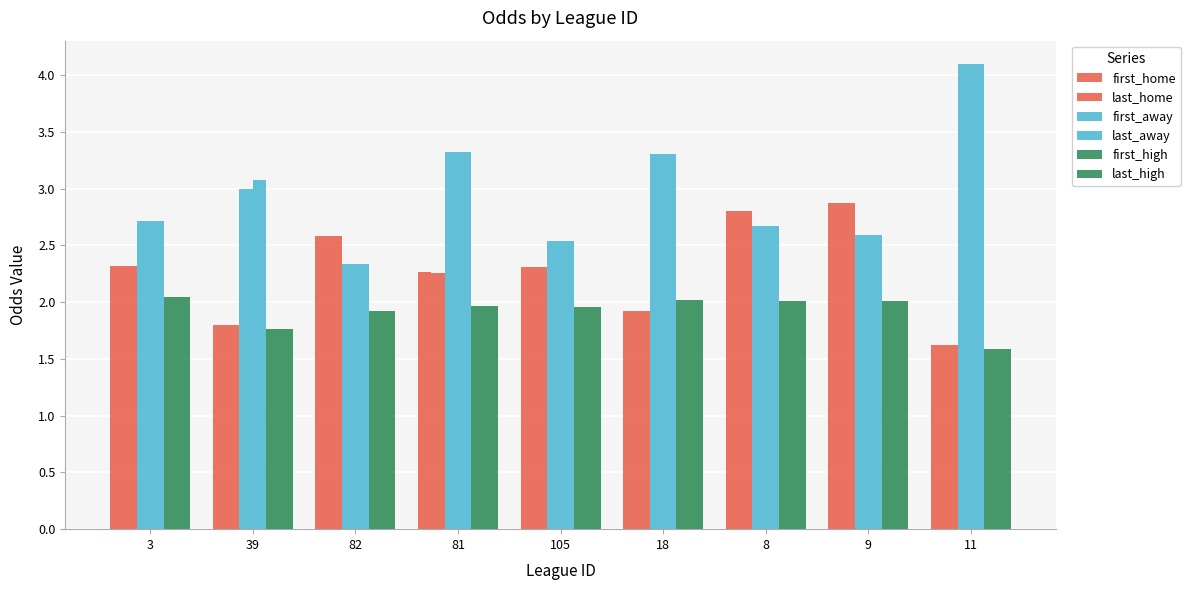

Reading left to right, extract all data points from this chart.

first_home: 2.3	1.8	2.6	2.3	2.3	1.9	2.8	2.9	1.6
last_home: 2.3	1.8	2.6	2.3	2.3	1.9	2.8	2.9	1.6
first_away: 2.7	3.0	2.3	3.3	2.5	3.3	2.7	2.6	4.1
last_away: 2.7	3.1	2.3	3.3	2.5	3.3	2.7	2.6	4.1
first_high: 2.0	1.8	1.9	2.0	2.0	2.0	2.0	2.0	1.6
last_high: 2.0	1.8	1.9	2.0	2.0	2.0	2.0	2.0	1.6